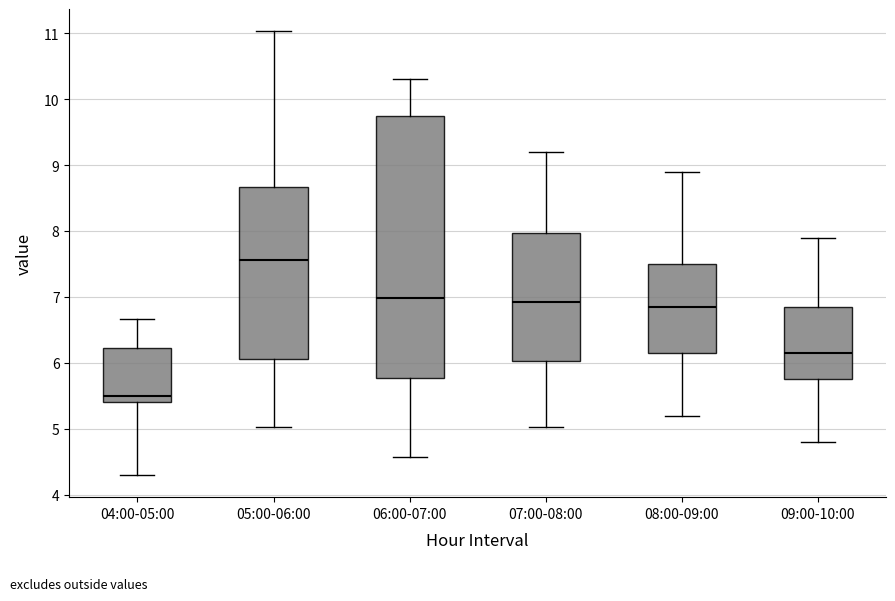

Which box has the highest median line?

05:00-06:00